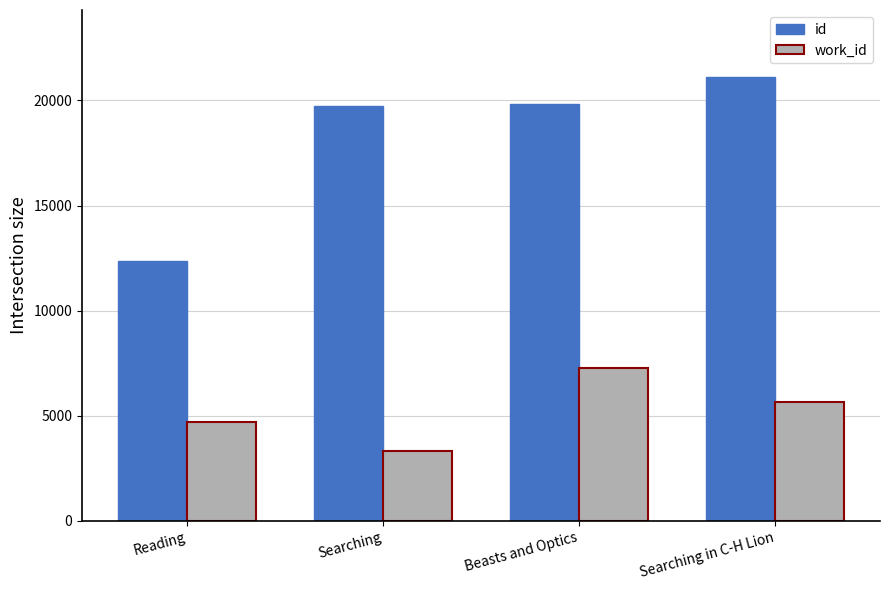

Which category has the highest value in the work_id series?

Beasts and Optics